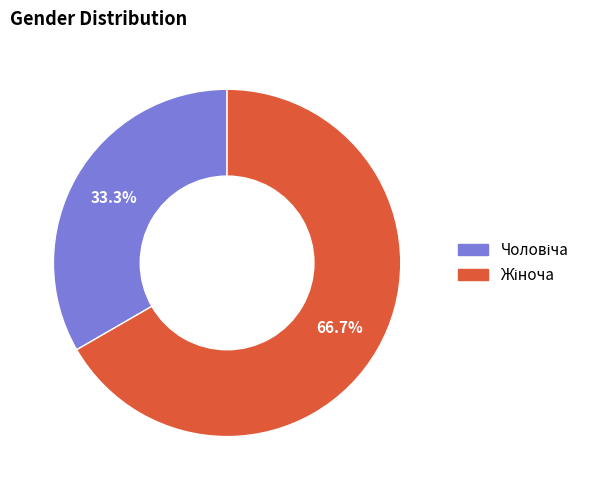

Does any single category account for the majority?

Yes